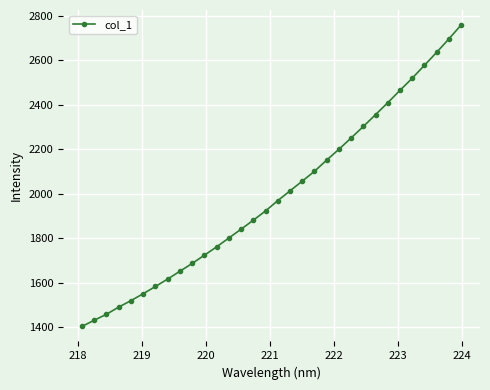

What is the greatest value displayed?

2759.0